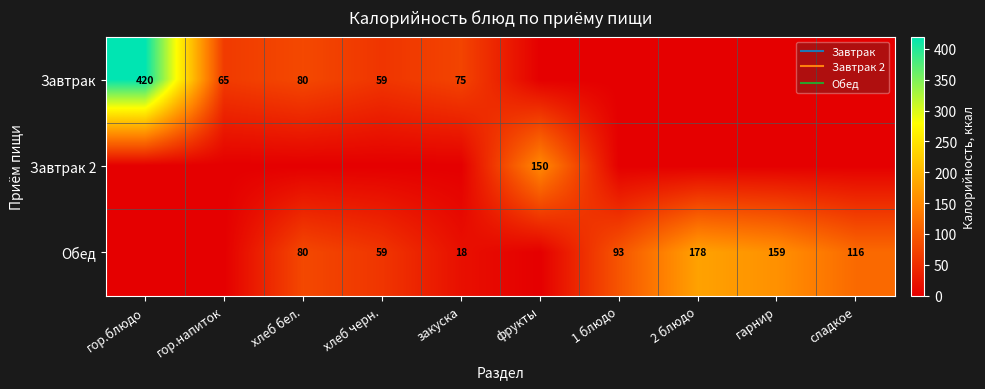

How many categories are shown in the chart?

10